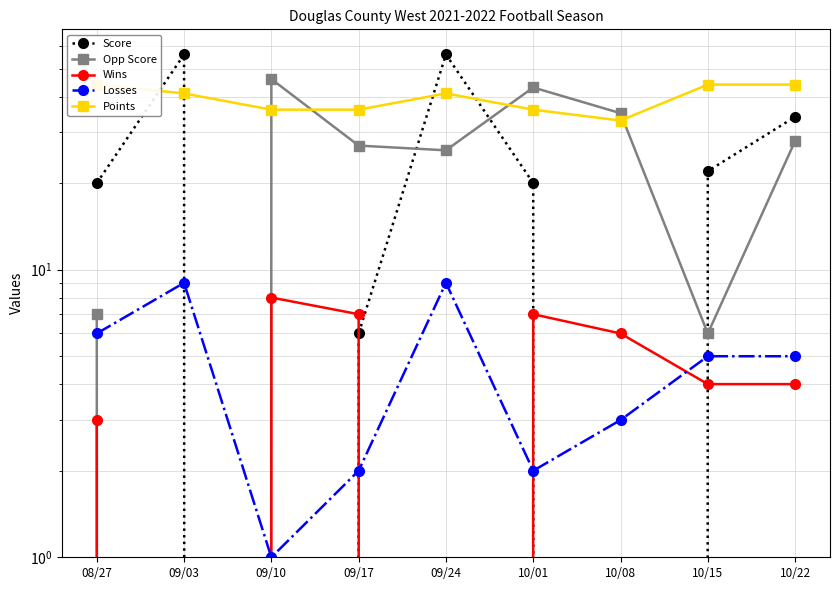

The Points series shows 44 at 08/27. True or false?

True